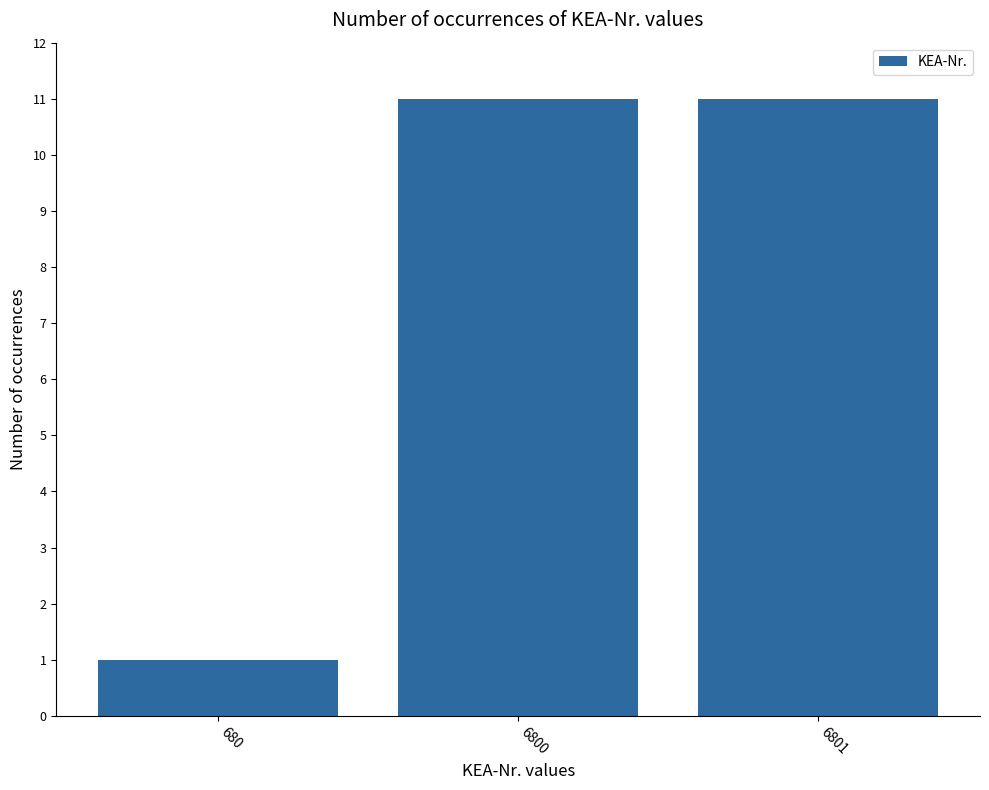

What is the maximum value shown in the chart?

11